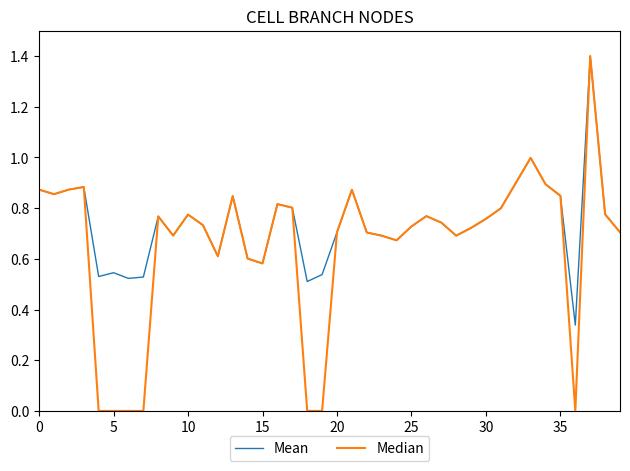

Which series has the widest spread of values?

Median